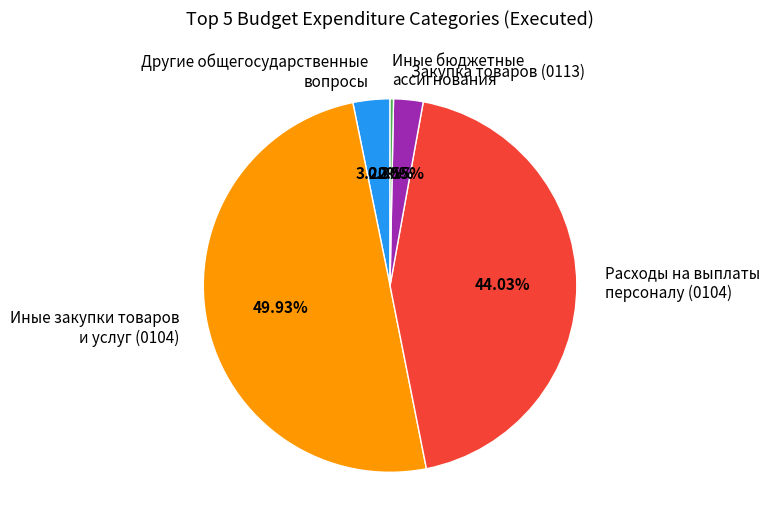

Is Расходы на выплаты персоналу (0104) the majority of the pie?

No